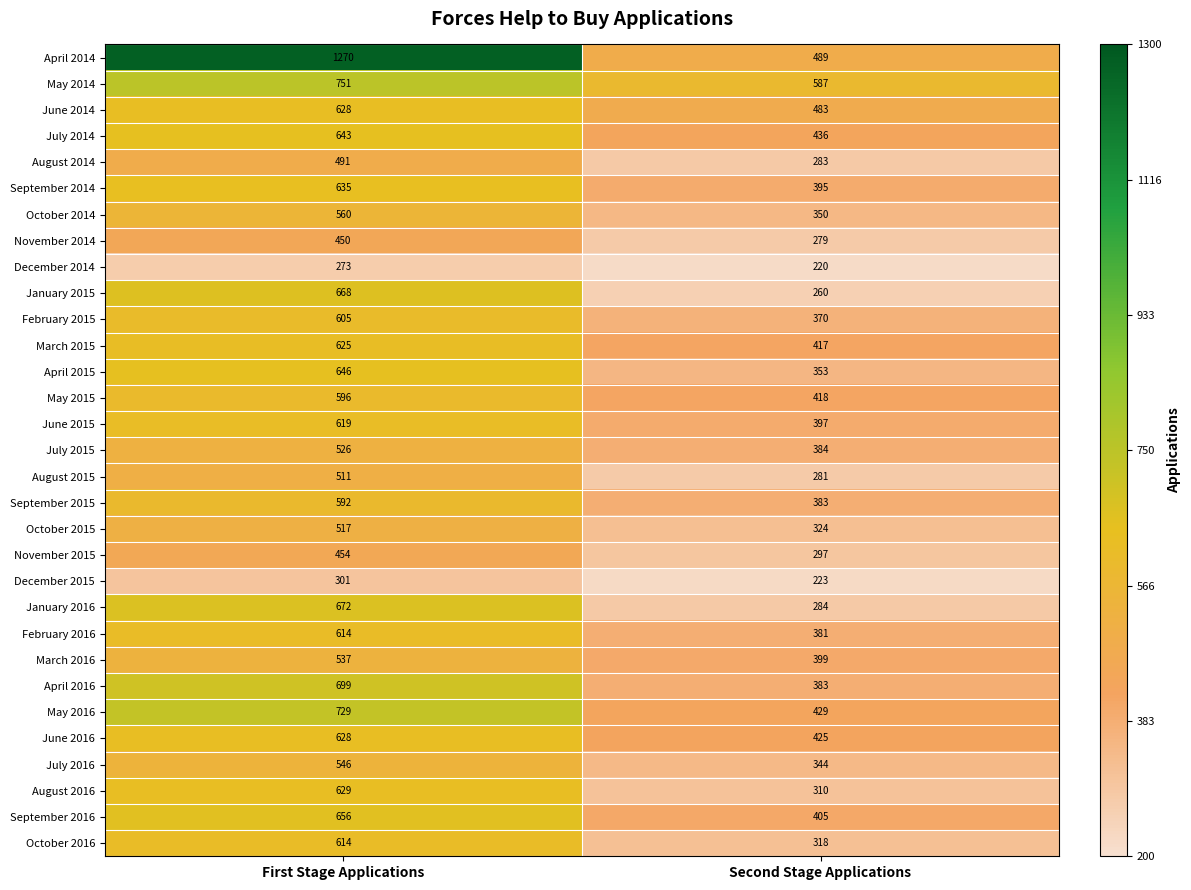

Where is February 2015 nearest to the value 487?

Second Stage Applications